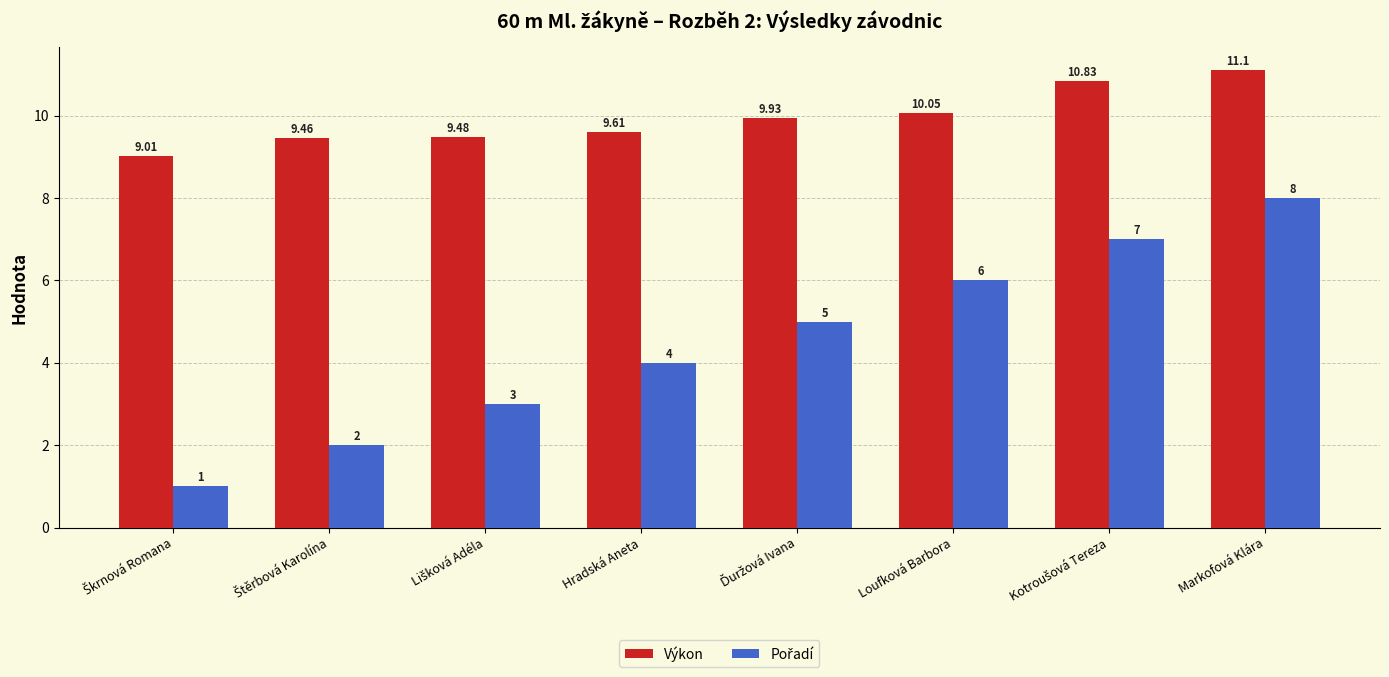

How many series are shown in this chart?

2